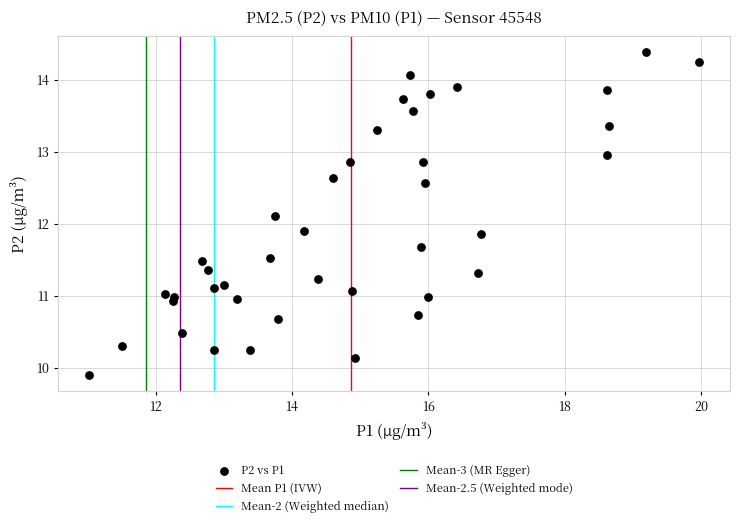

What is the range of Y values (max minus min)?

4.5